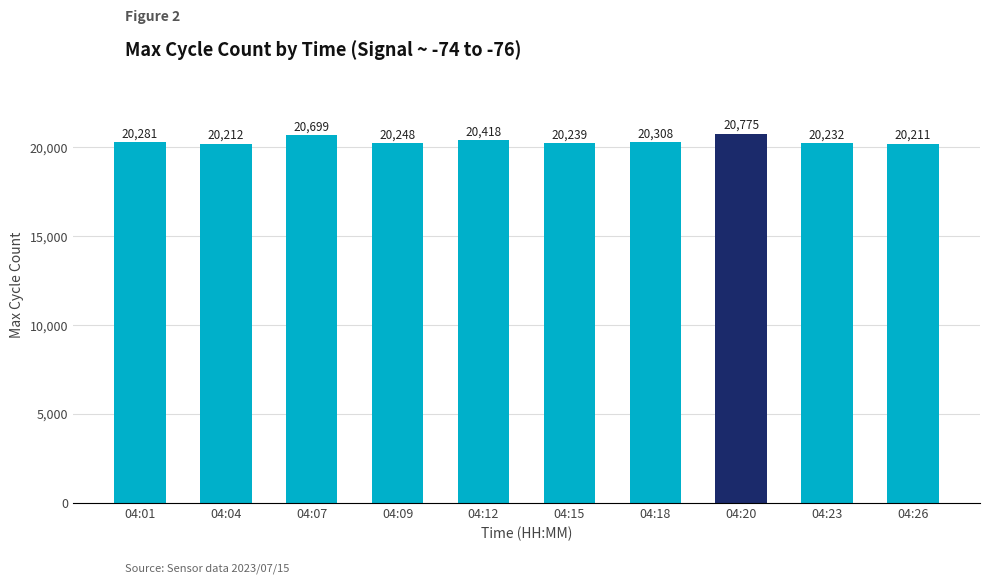

At which label is the value closest to 20493?

04:12